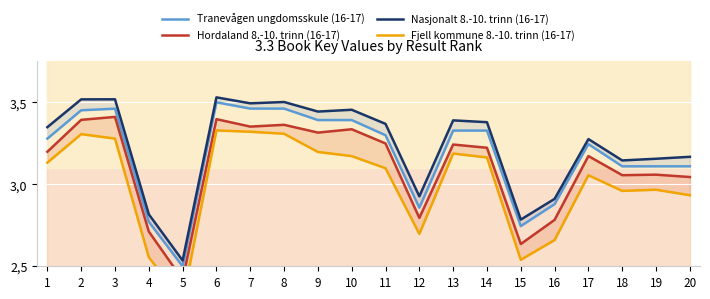

Is it true that Tranevågen ungdomsskule (16-17) equals 5.7 at 7?

False